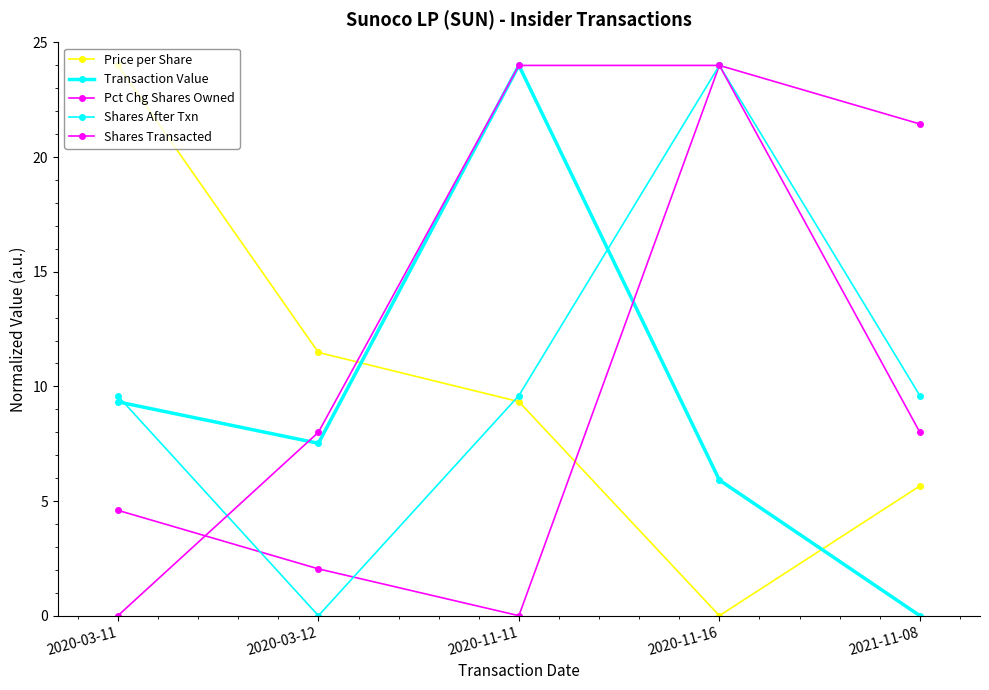

What is the difference between the Price per Share values at 2020-11-11 and 2020-03-12?

2.1